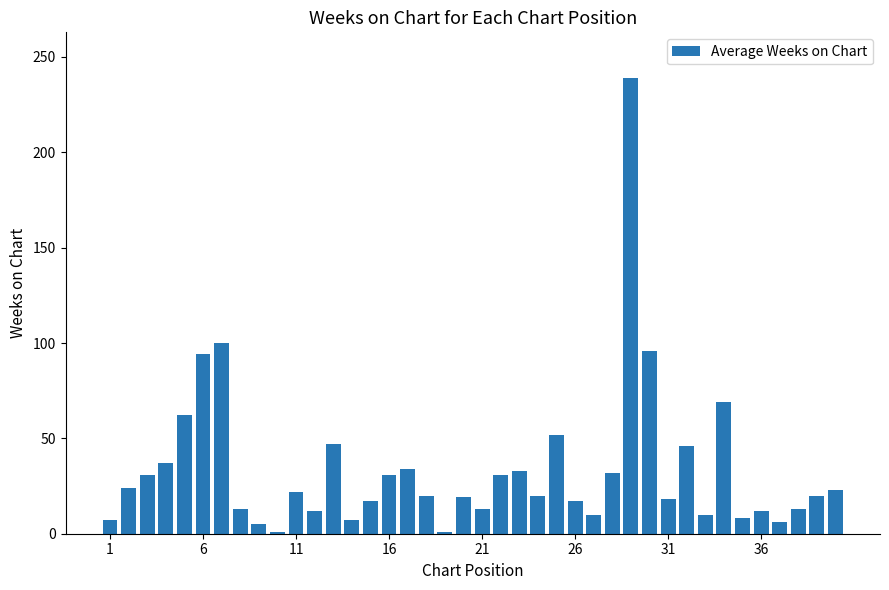

What is the minimum value shown in the chart?

1